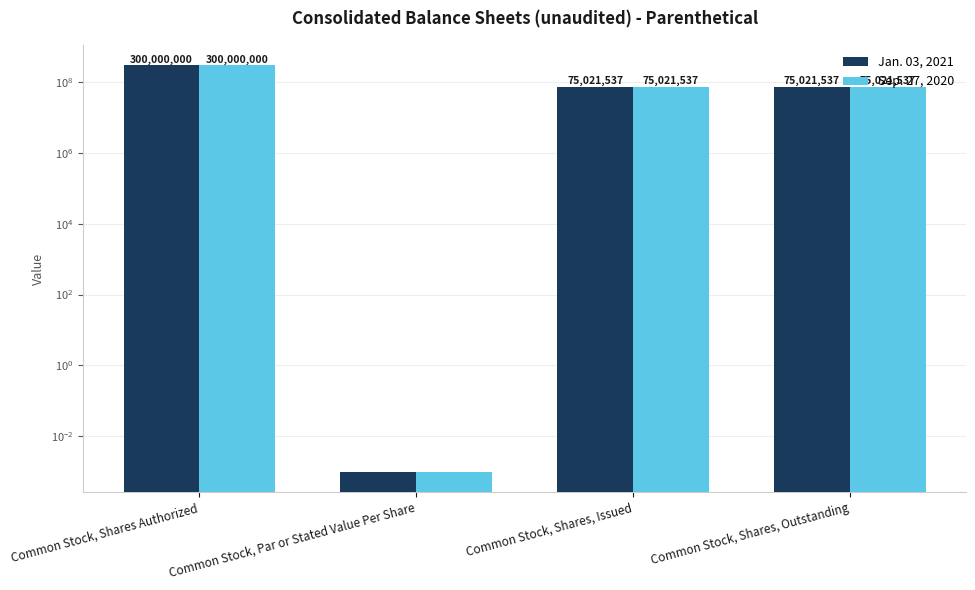

The Jan. 03, 2021 series shows 300000000.0 at Common Stock, Shares Authorized. True or false?

True